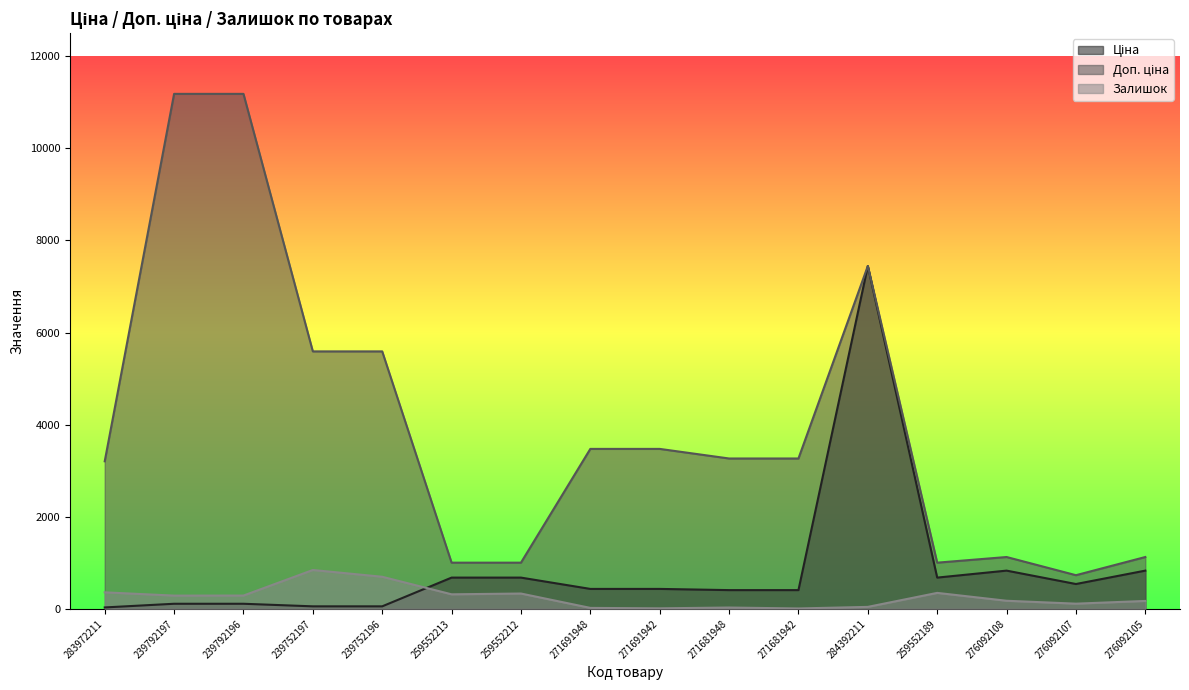

Which category has the highest value in the Доп. ціна series?

239792197